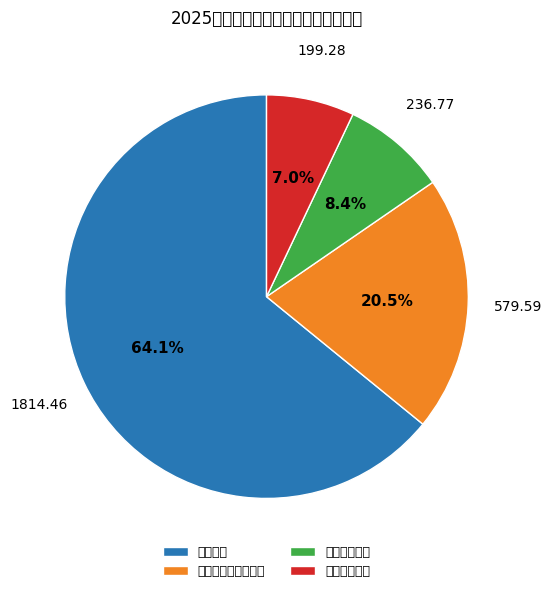

The 卫生健康支出 slice represents 8% of the pie. True or false?

True